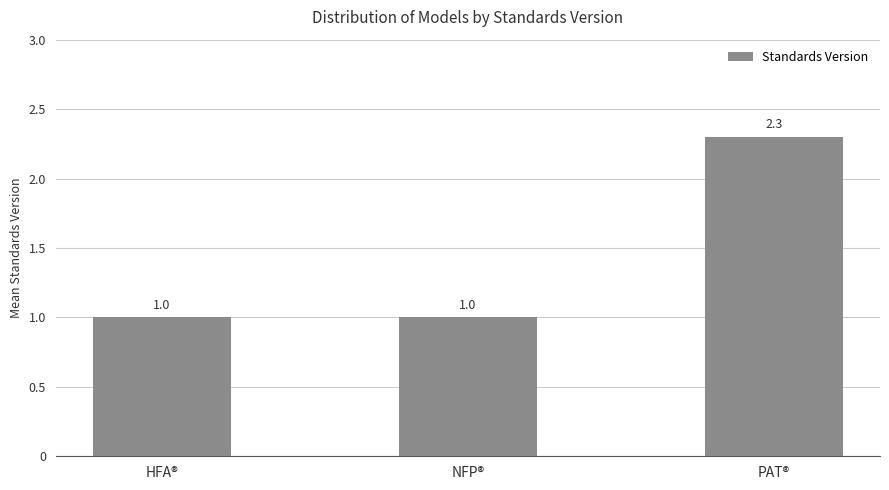

What is the approximate value at NFP®?

1.0